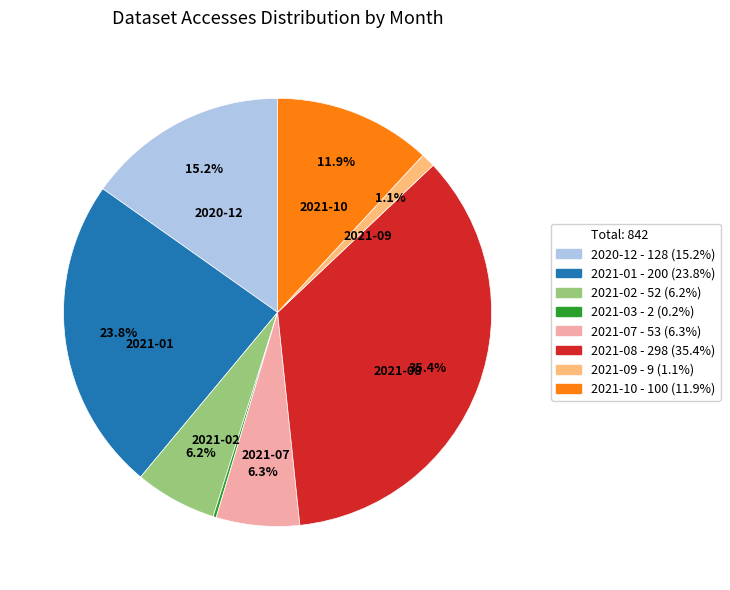

Does any single category account for the majority?

No